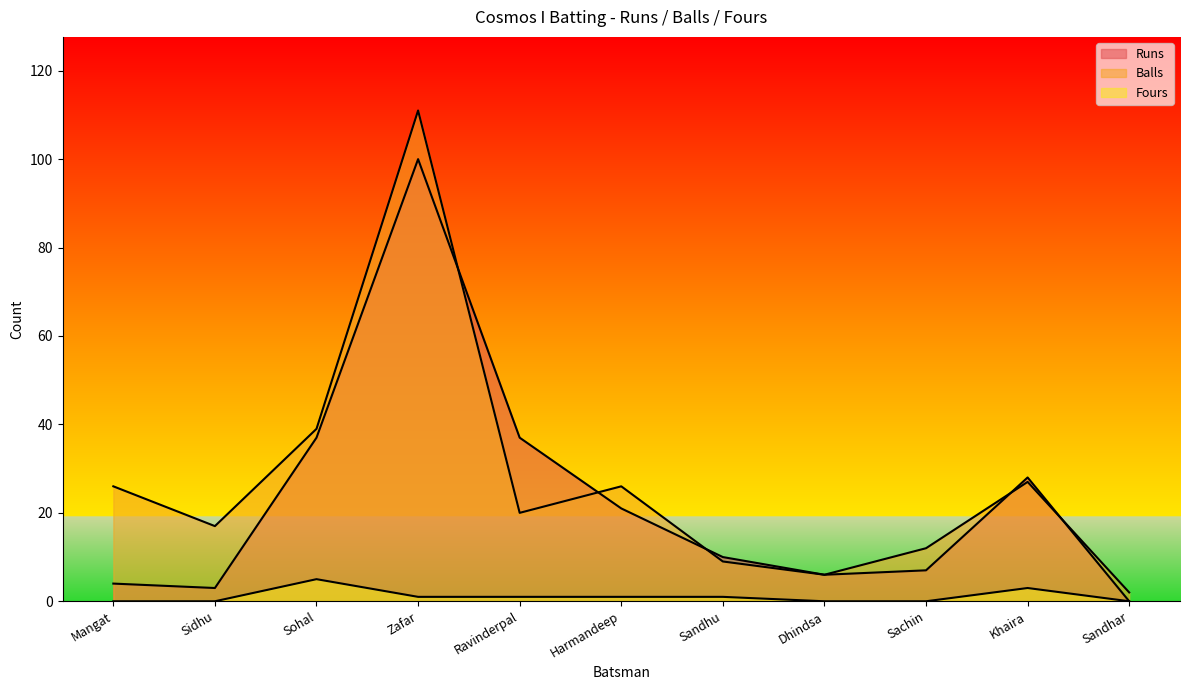

At which category is the sum across all series the highest?

Zafar